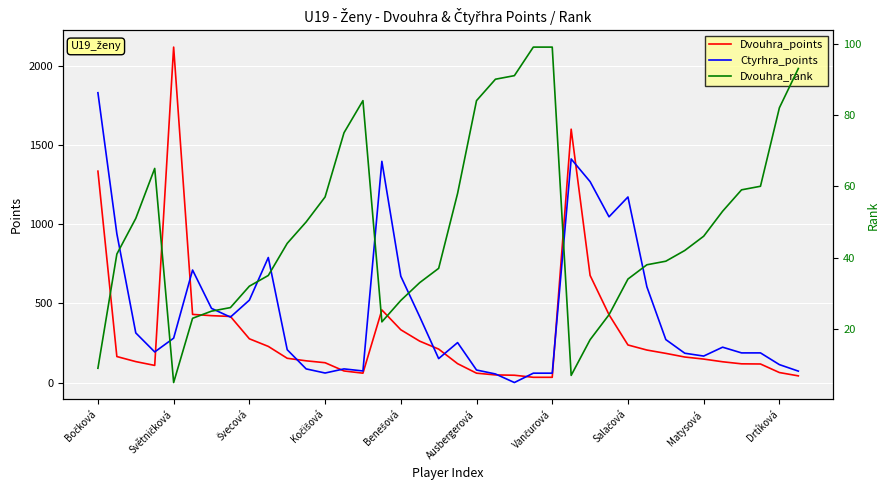

Between 10 and 36, which is larger?

10